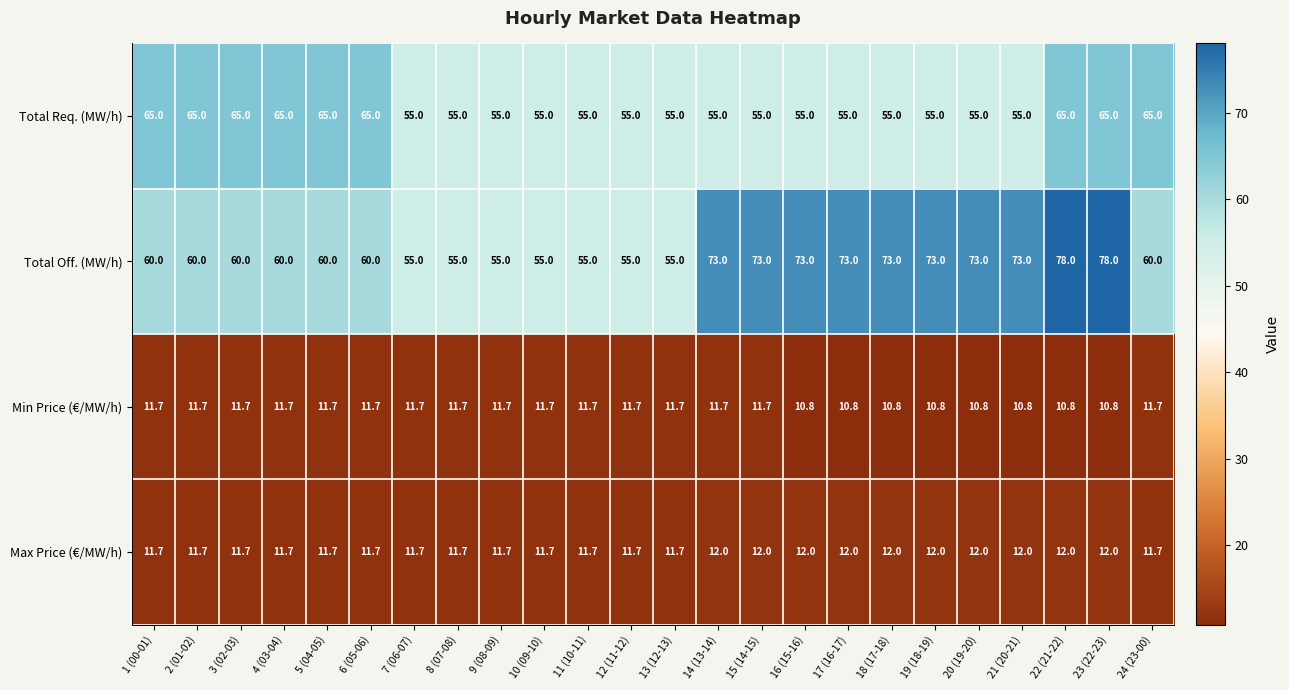

How many values in the Min Price (€/MW/h) series exceed 11?

16